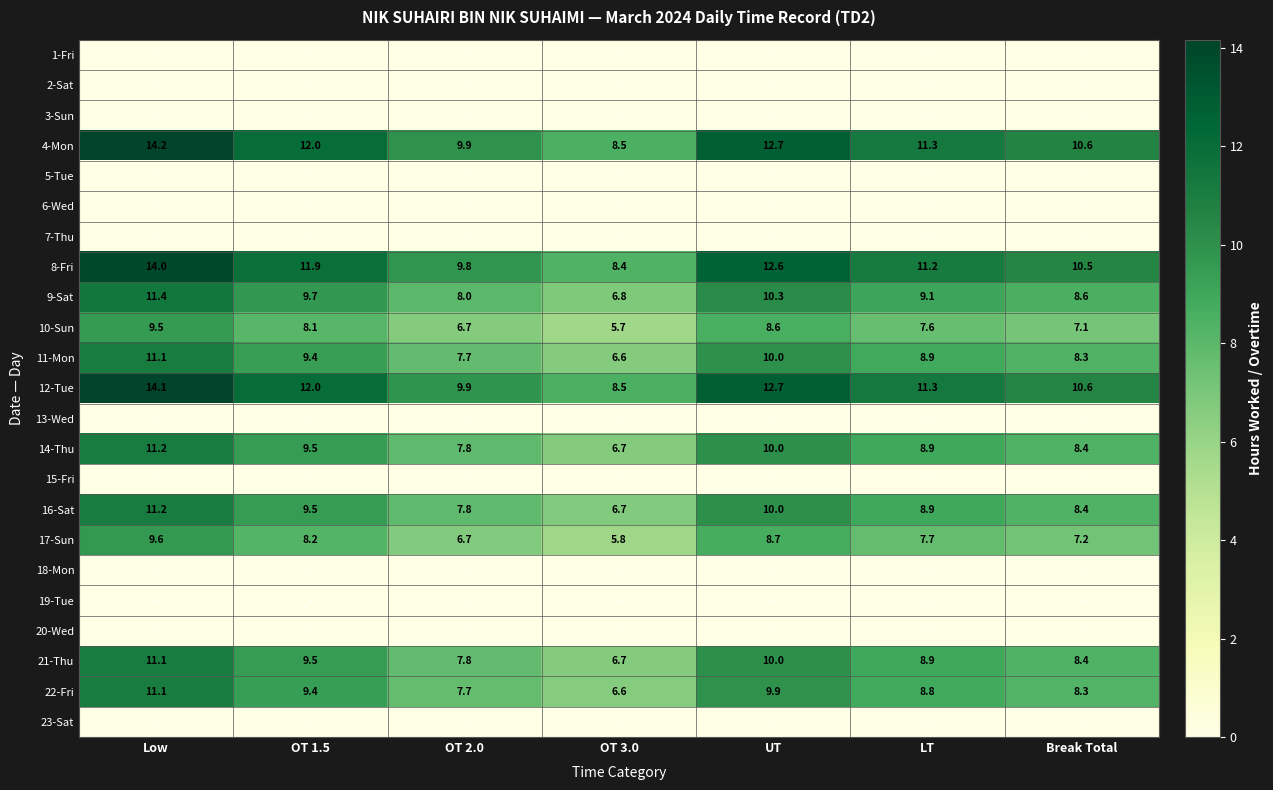

What is the average value of the 16-Sat series?

8.9